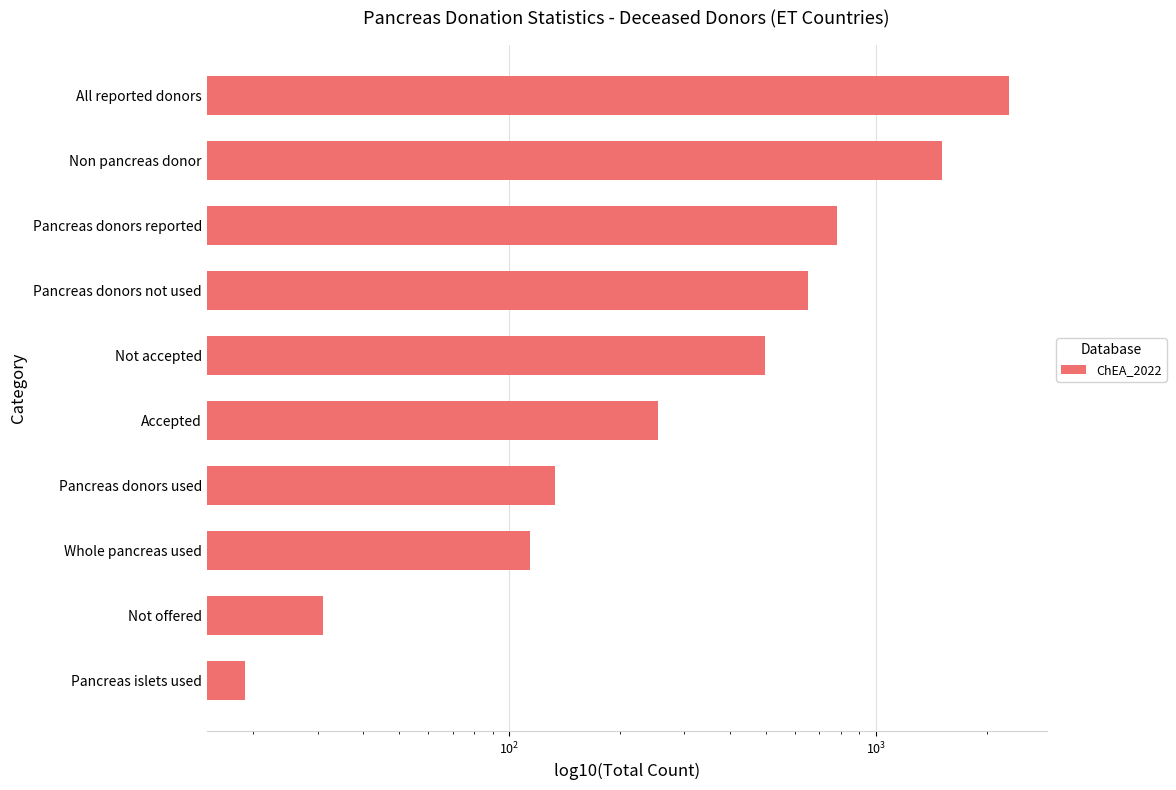

Reading left to right, transcribe all the data shown in this chart.

2294	1511	783	650	498	254	133	114	31	19